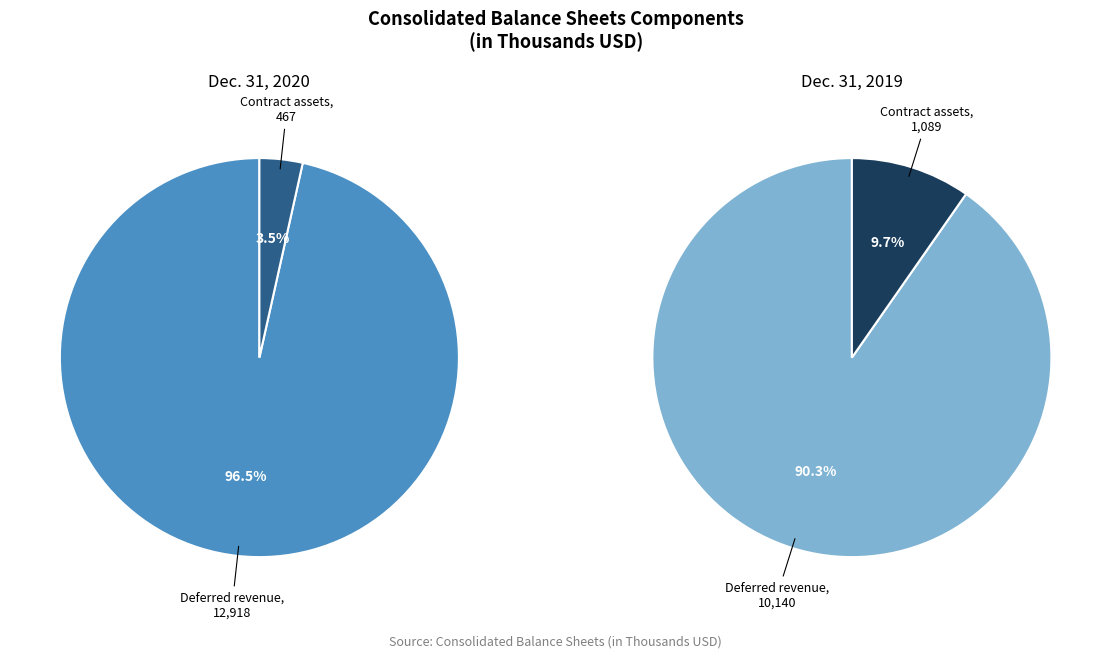

How many segments does this pie chart have?

2